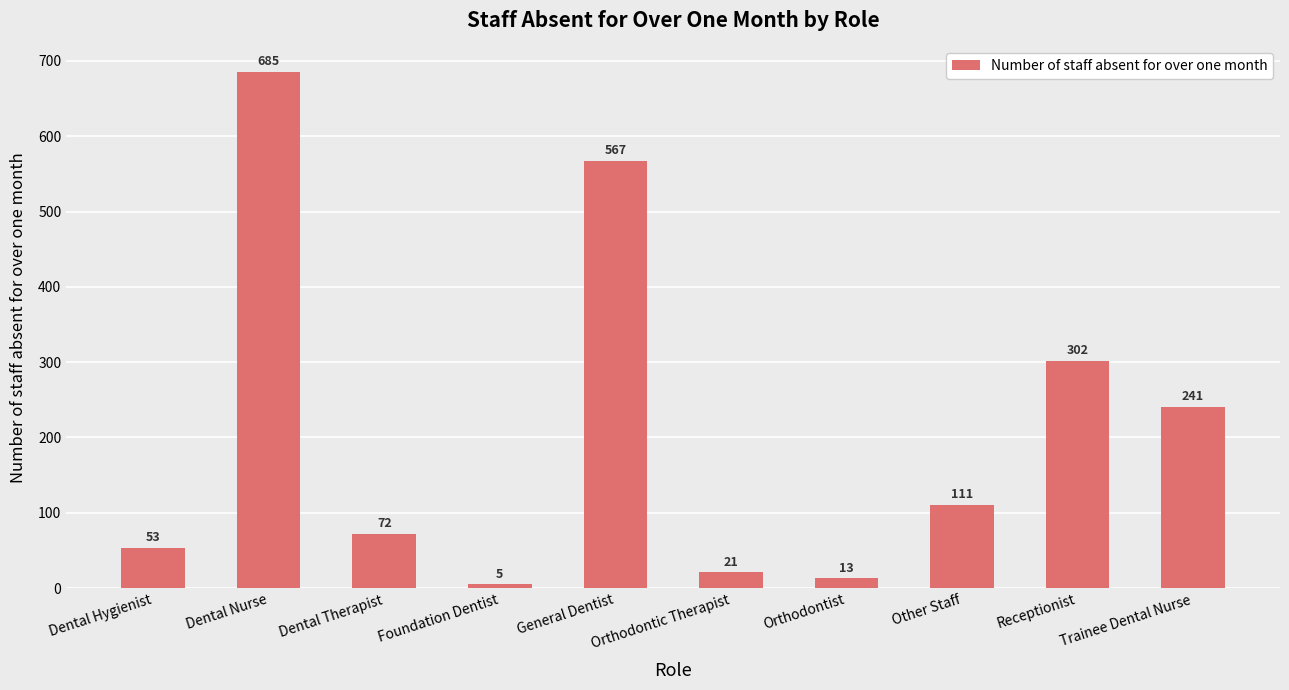

Does the chart contain stacked bars?

No